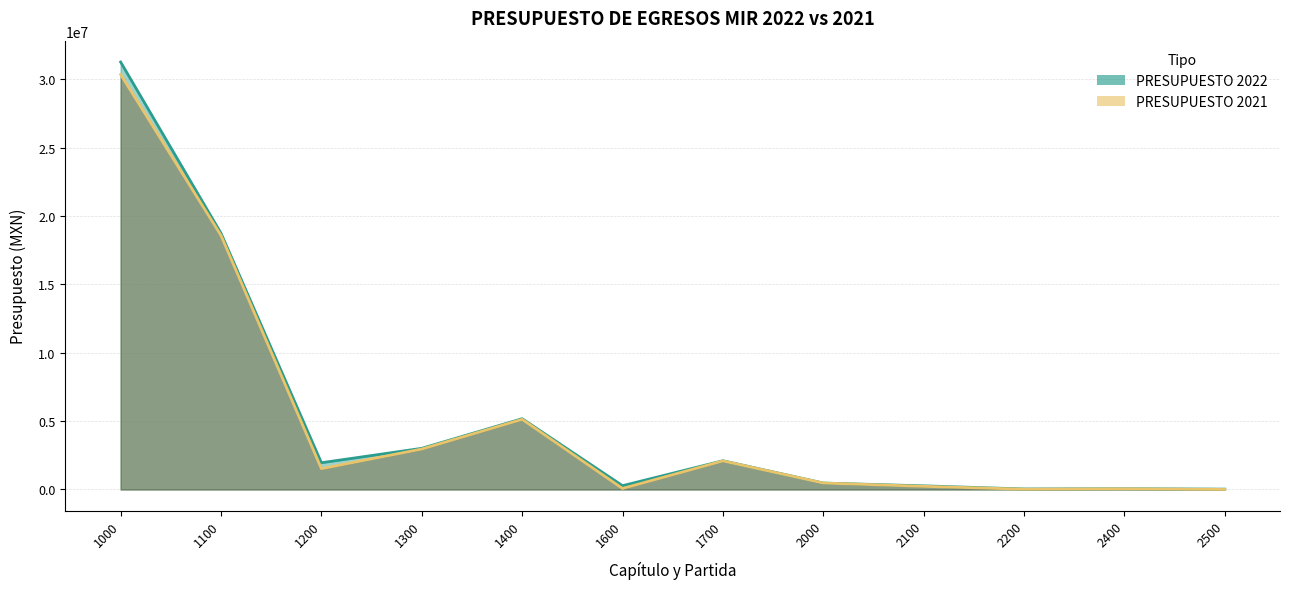

What is the total value across all series at 1300?

5967183.3